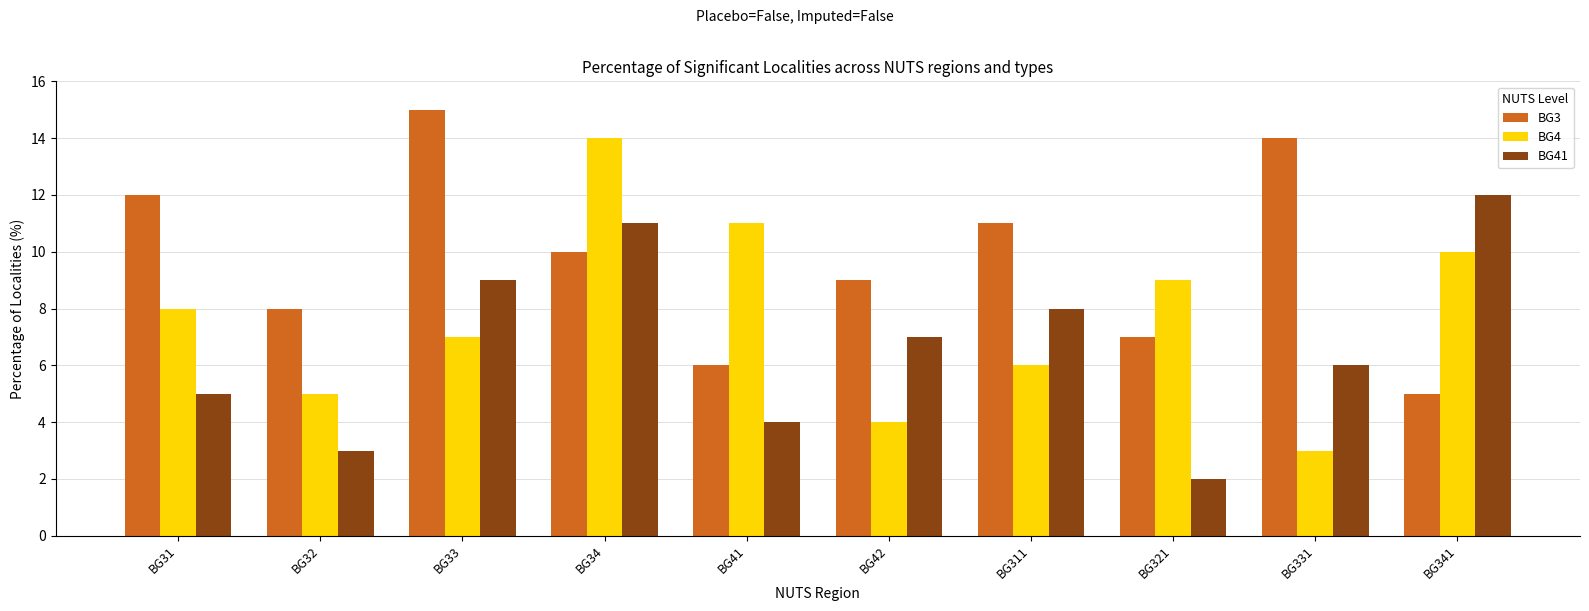

What is the greatest value displayed?

15